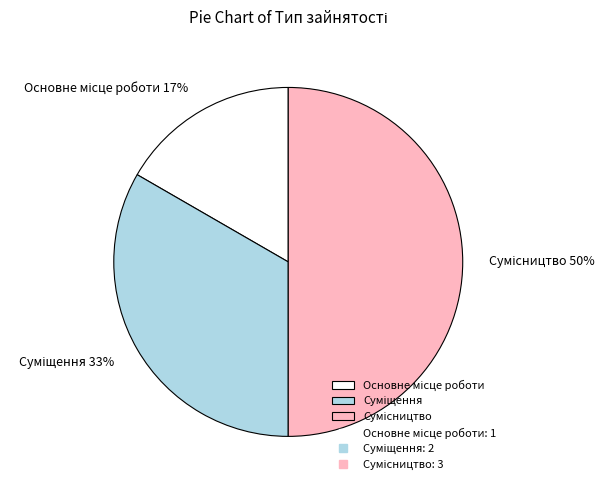

To the nearest percent, what is the average slice percentage?

33%